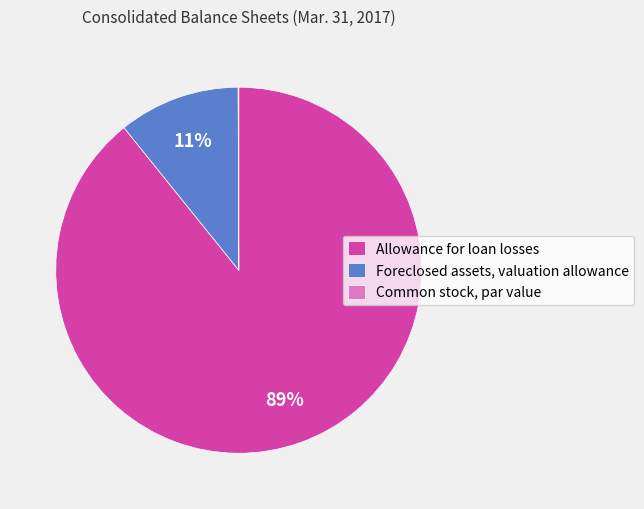

To the nearest percent, what is the combined percentage of Allowance for loan losses and Foreclosed assets, valuation allowance?

100%